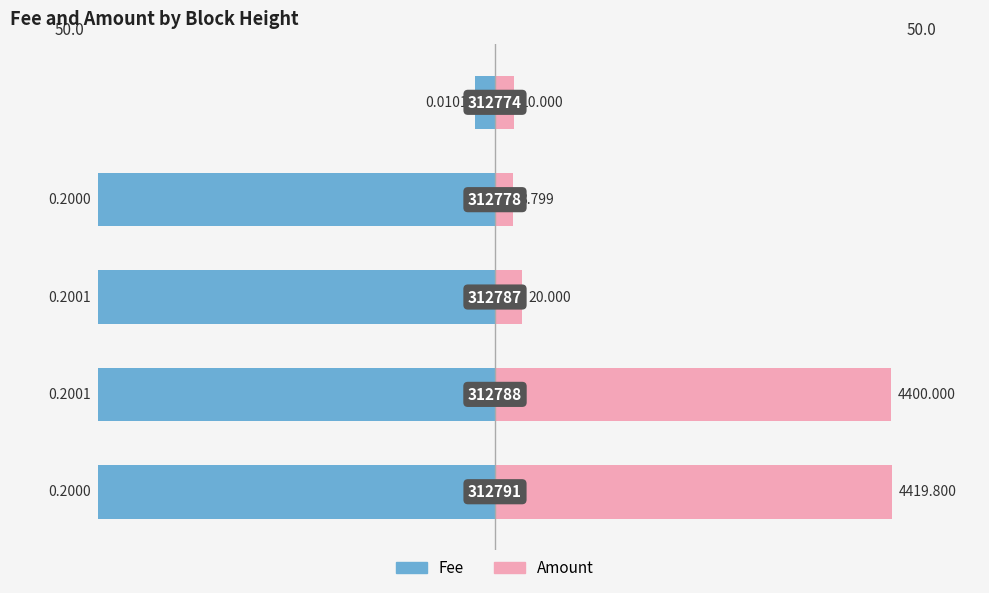

How many bars are there in total?

10